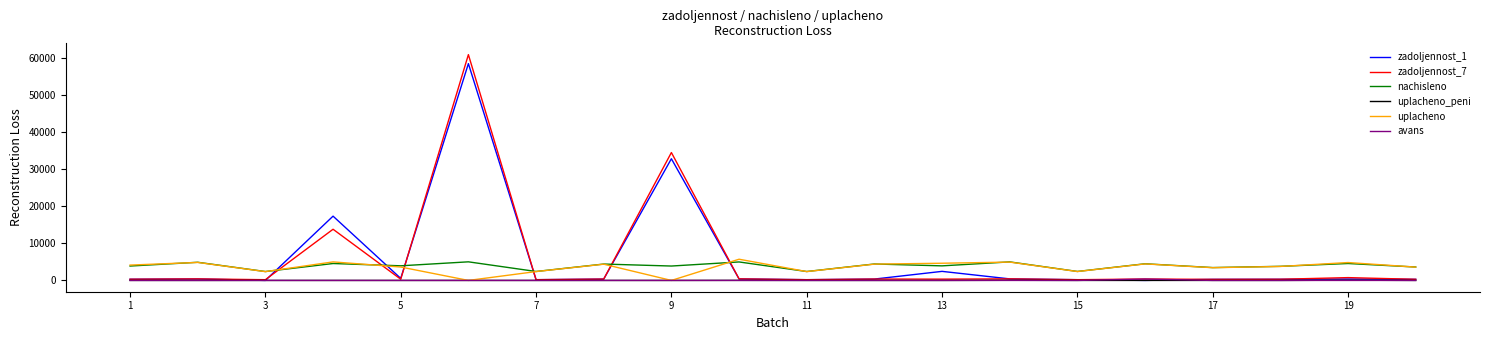

After their last crossing, which series has the higher values: zadoljennost_1 or uplacheno?

uplacheno